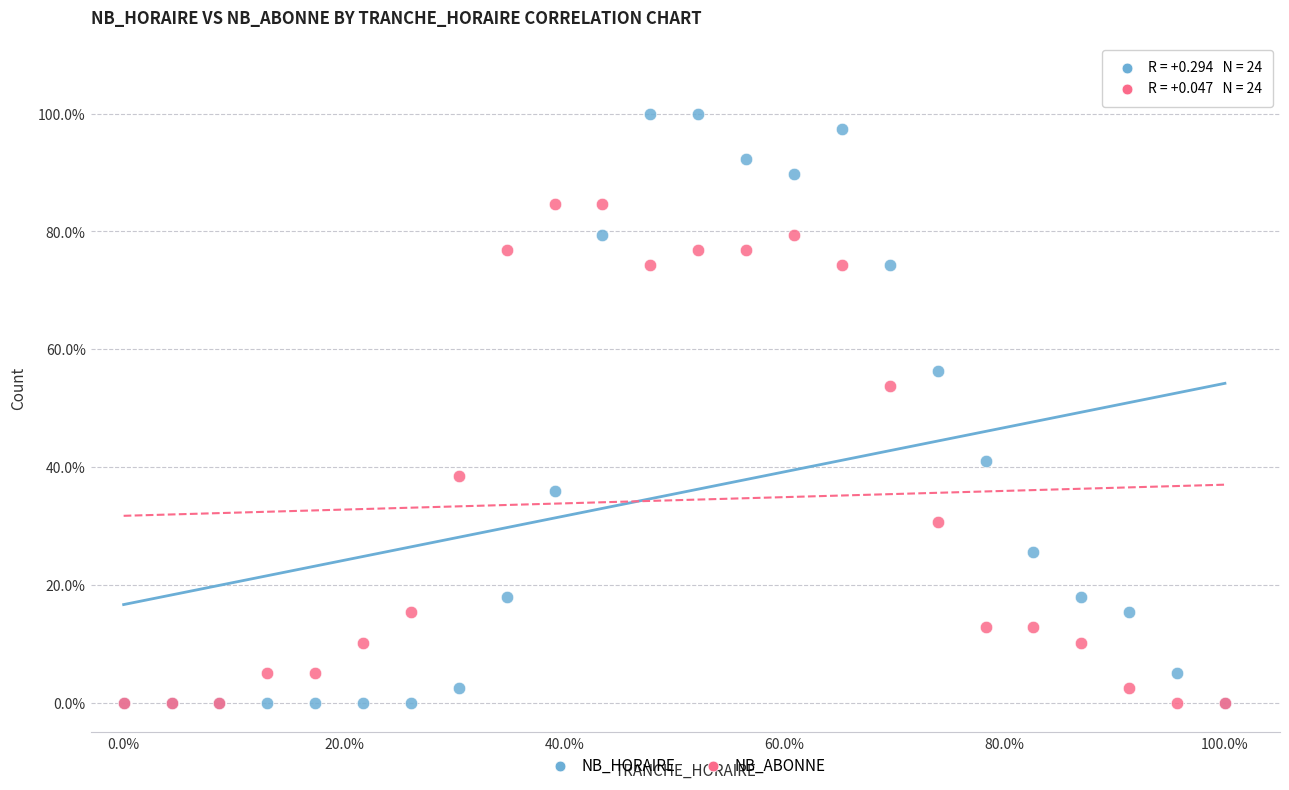

Which series contains the highest Y value?

NB_HORAIRE